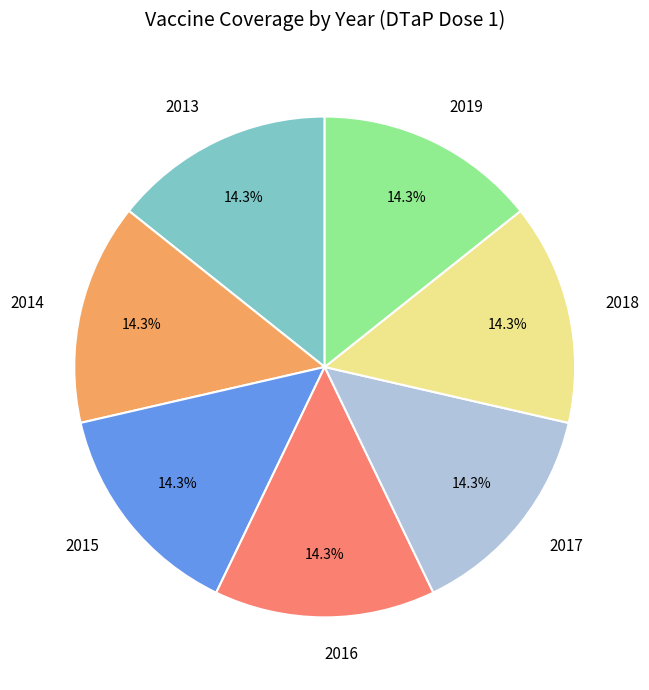

Is the sum of 2016 and 2017 greater than half?

No